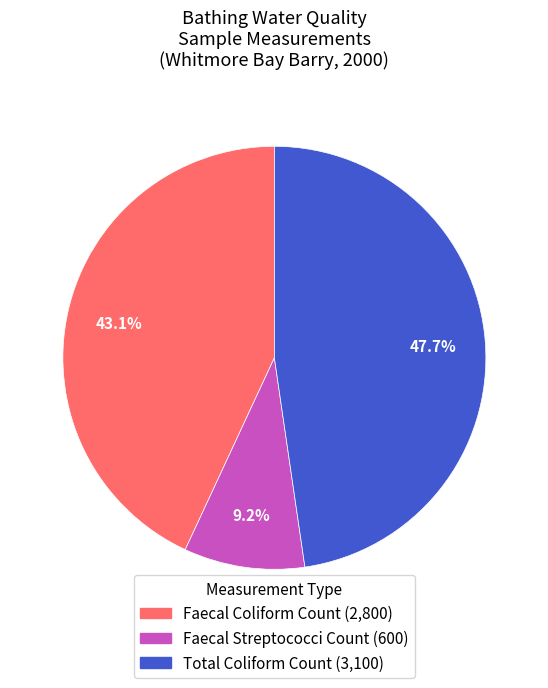

Does any single category account for the majority?

No